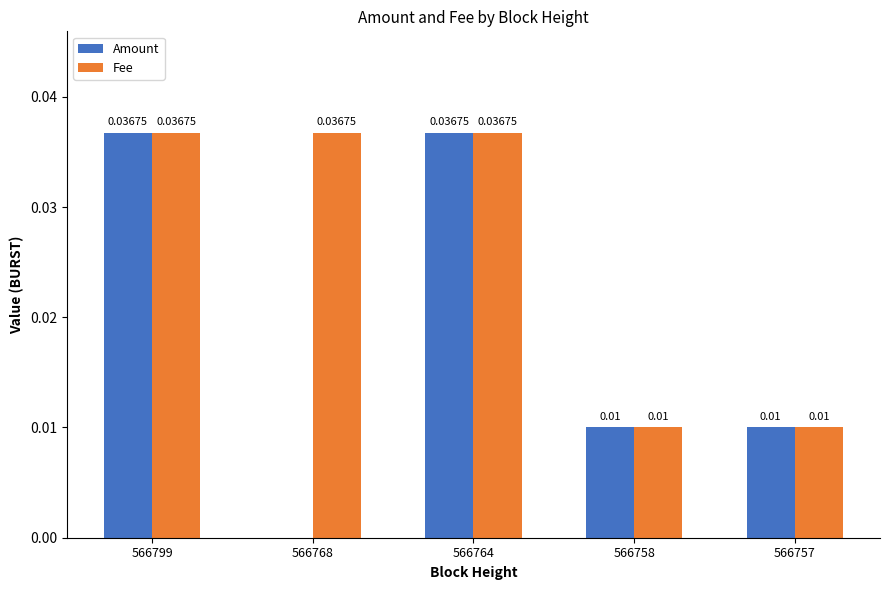

Is the value of Fee at 566758 greater than the value of Amount at 566764?

No